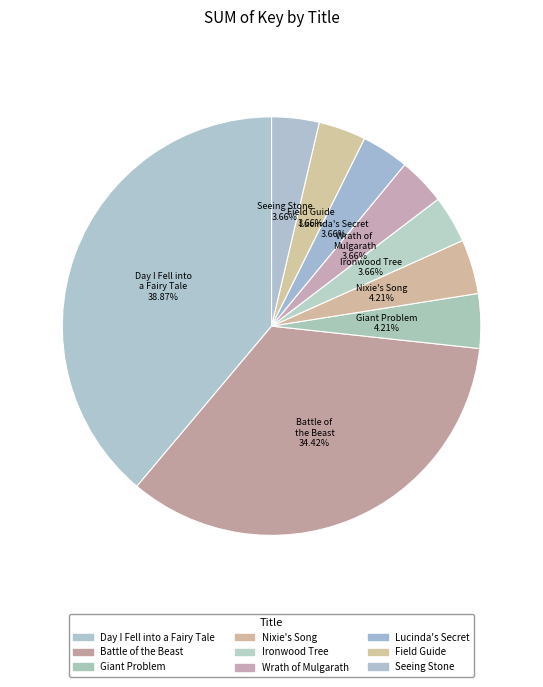

Combined, do Seeing Stone and Lucinda's Secret account for over 50%?

No